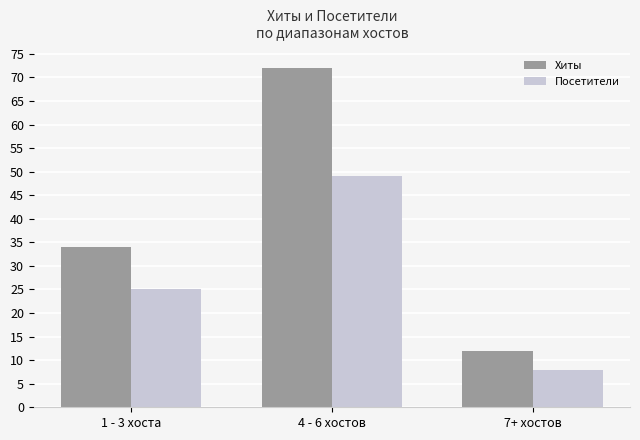

Which series changed the most between 4 - 6 хостов and 7+ хостов?

Хиты